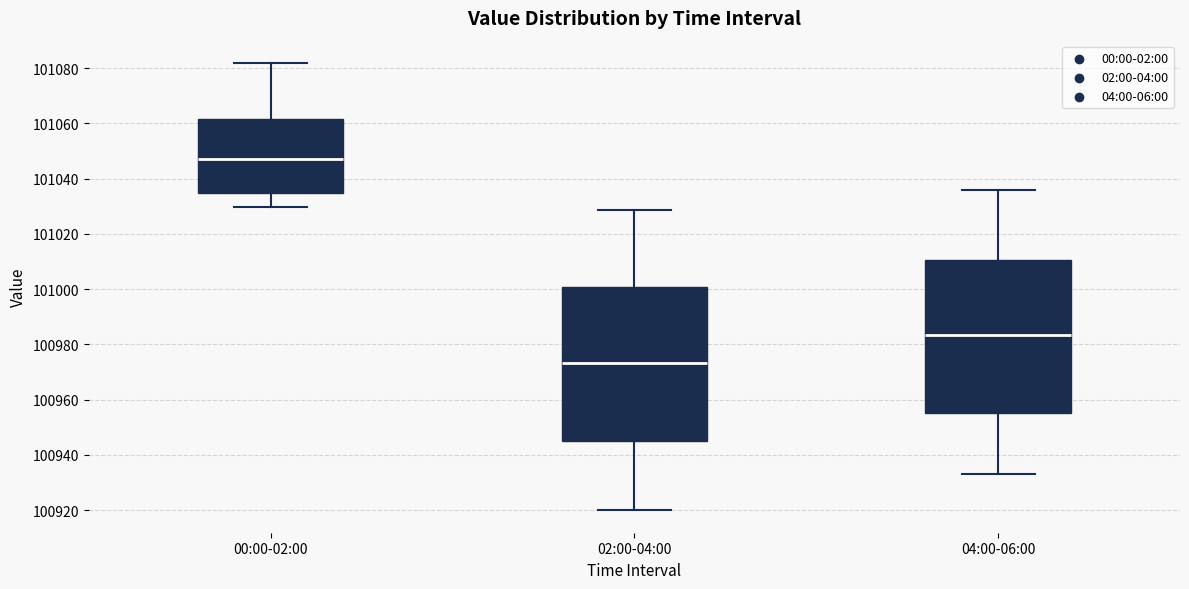

Which box's median line is the highest?

00:00-02:00